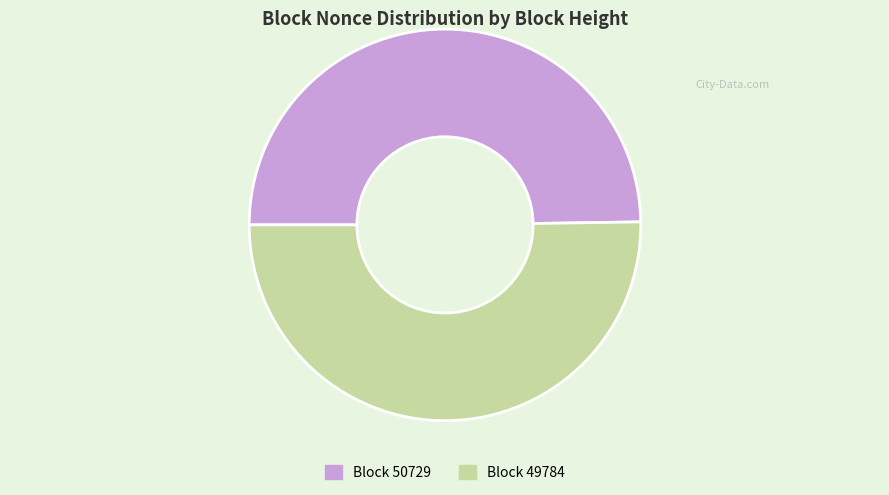

How many segments does this pie chart have?

2